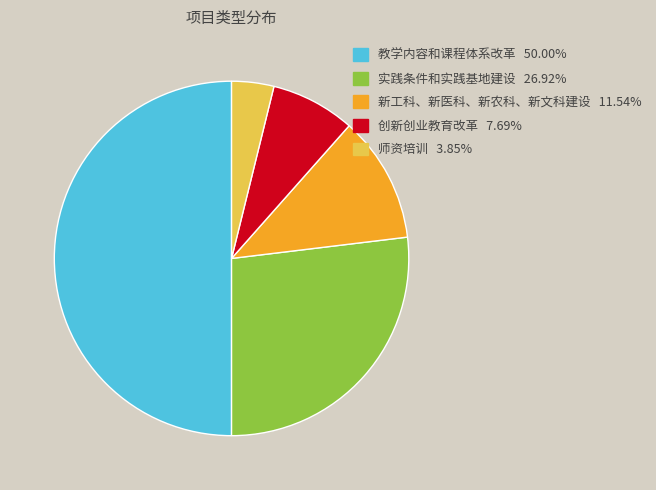

How many segments does this pie chart have?

5